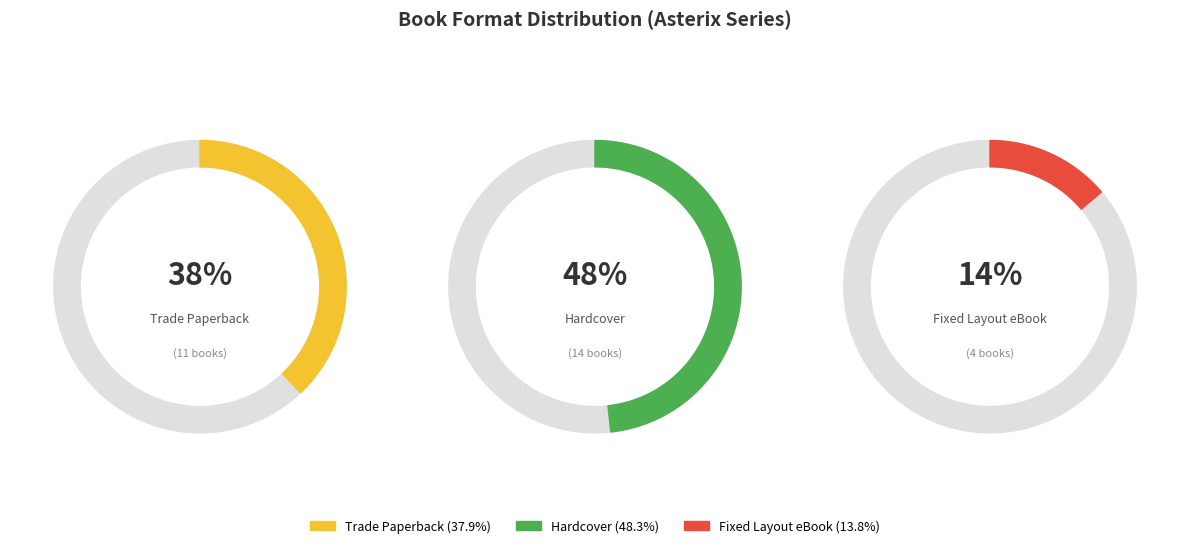

Which slice is the smallest?

Fixed Layout eBook